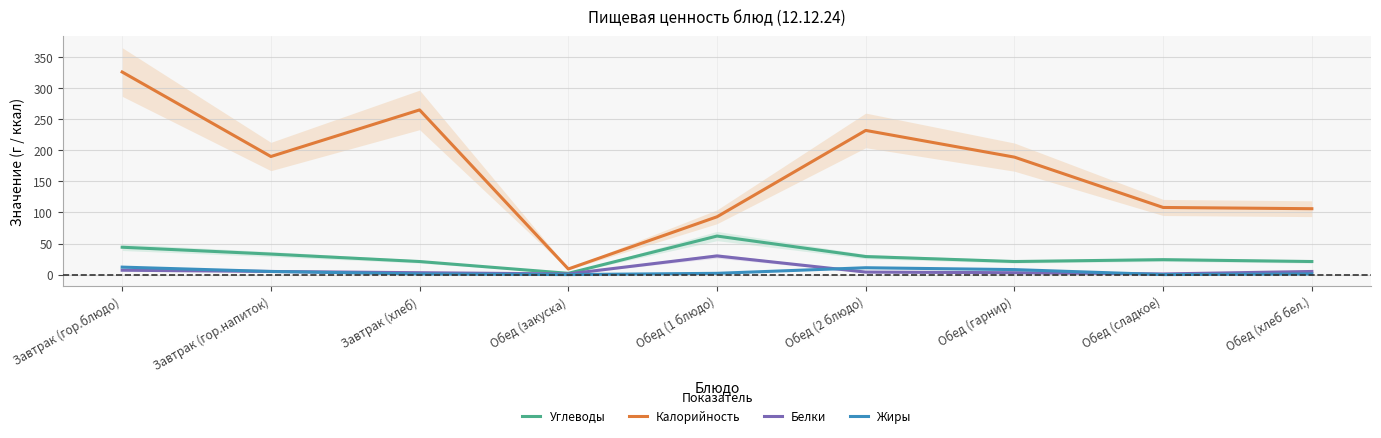

The Жиры series shows 8 at Обед (гарнир). True or false?

True